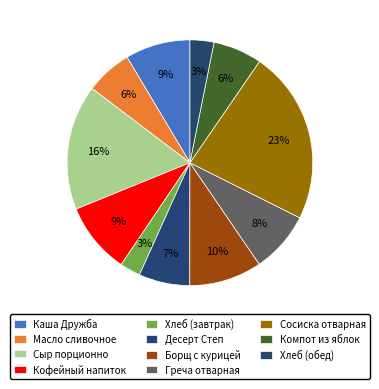

To the nearest percent, what percentage of the pie is Десерт Степ?

7%